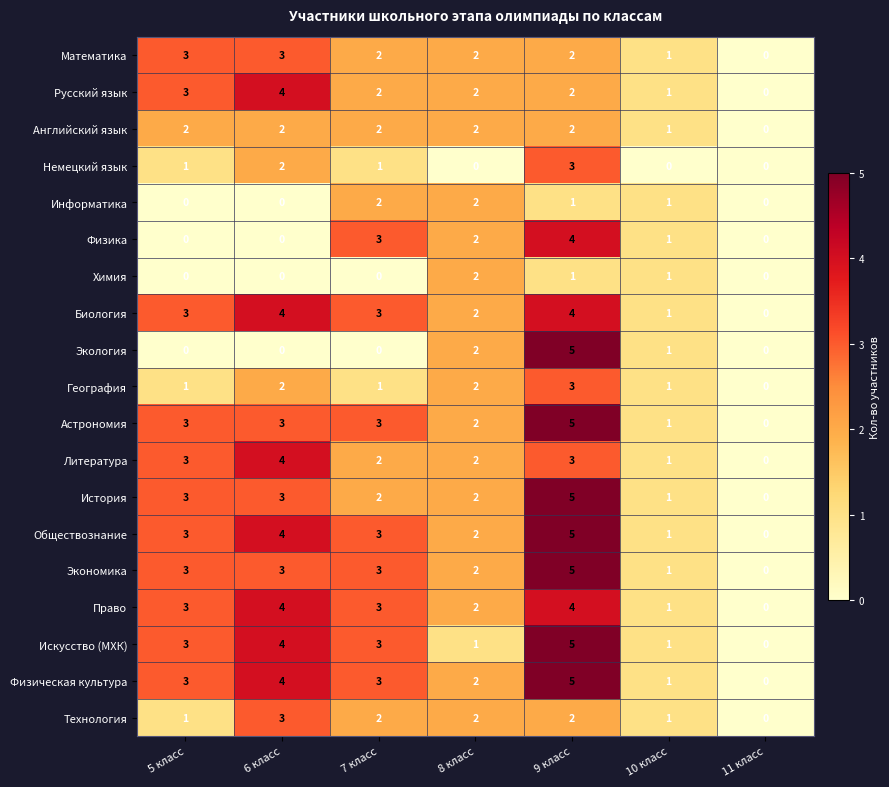

At which category is the sum across all series the highest?

9 класс